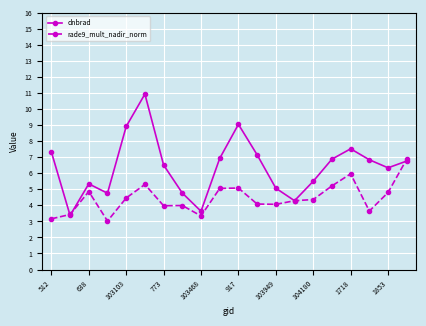

What is the sum of all dnbrad values?

127.9